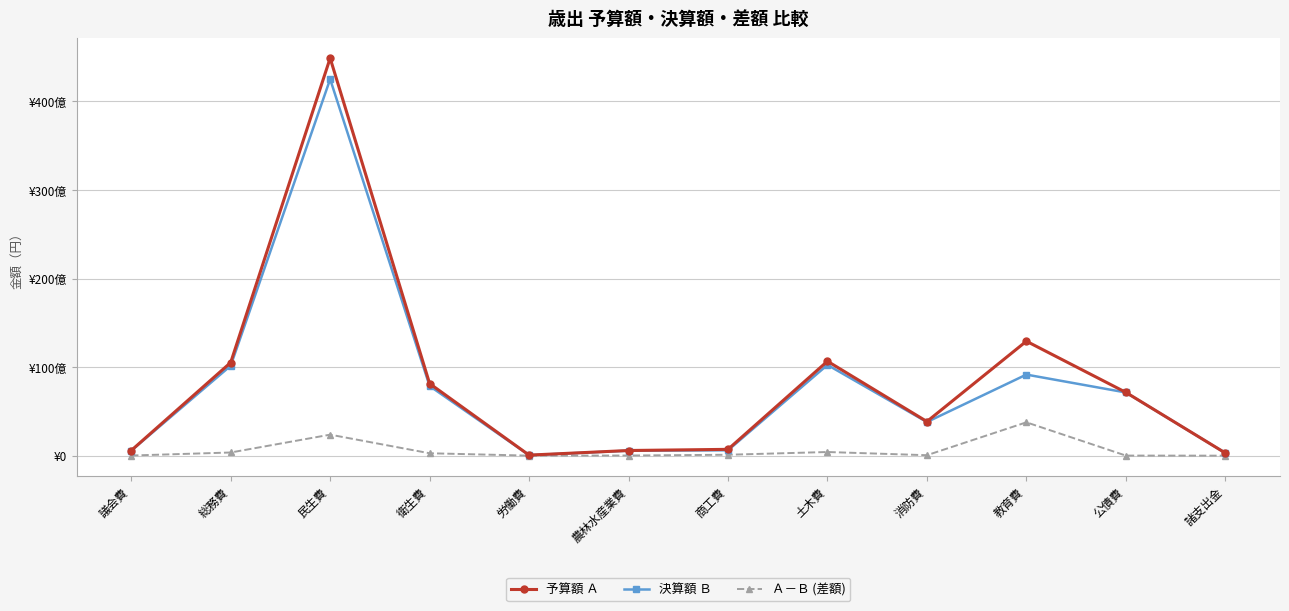

List the series in order of their peak value, highest first.

予算額 Ａ, 決算額 Ｂ, Ａ－Ｂ (差額)